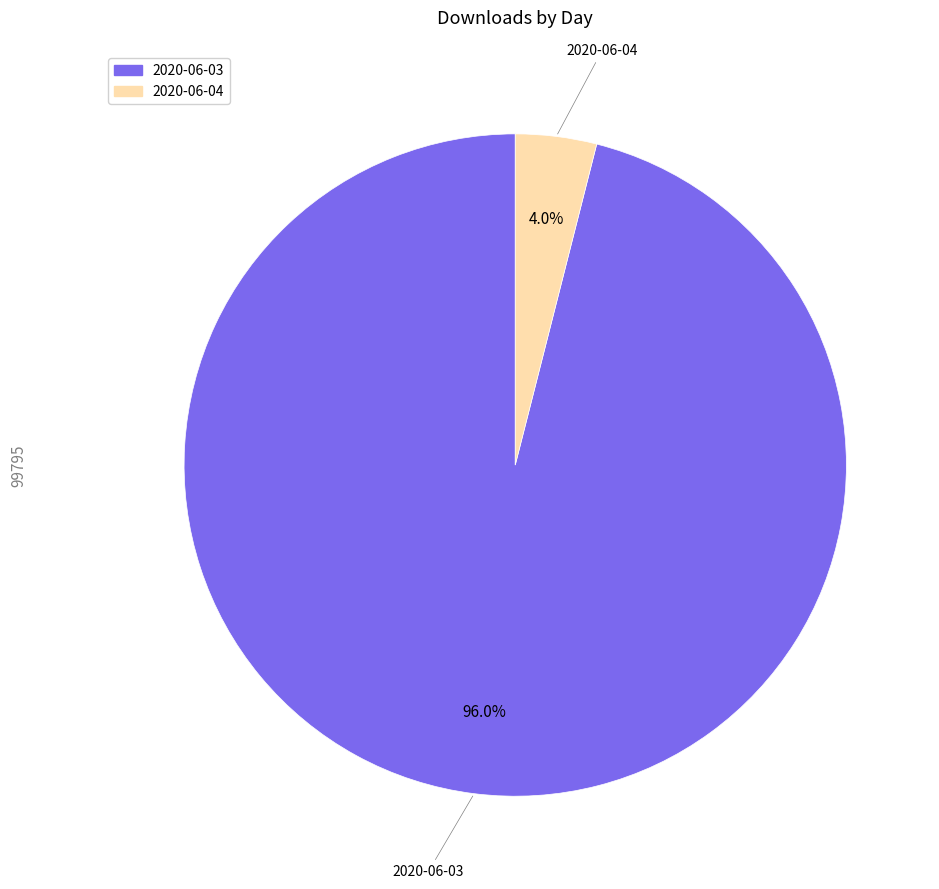

To the nearest percent, what is the combined percentage of 2020-06-03 and 2020-06-04?

100%